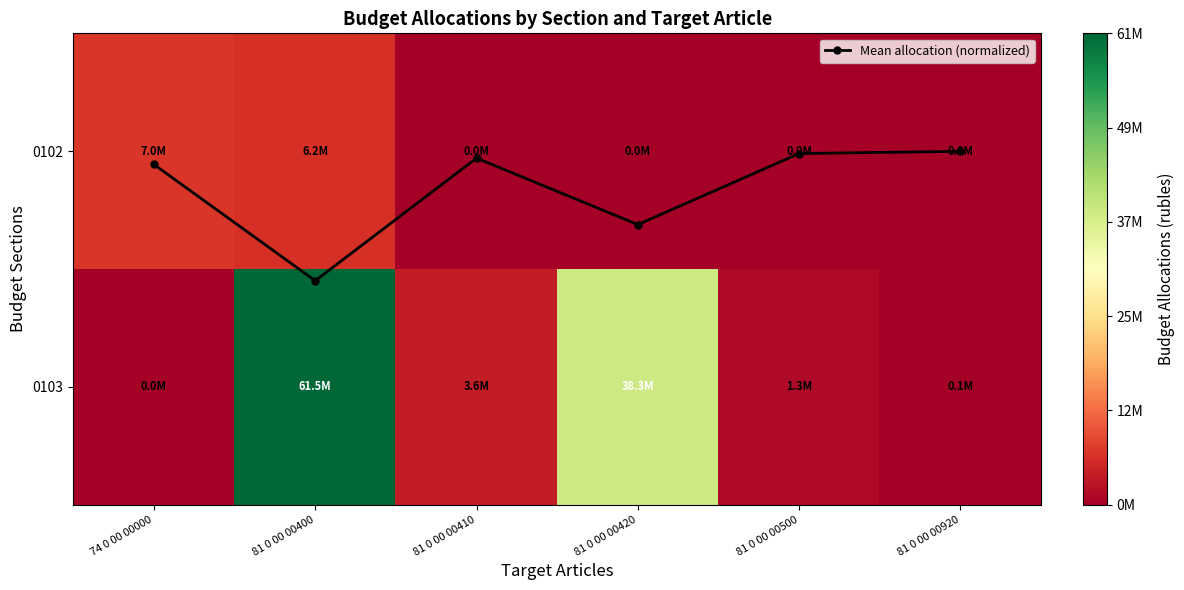

Is it true that 0102 equals 3066740.8 at 74 0 00 00000?

False